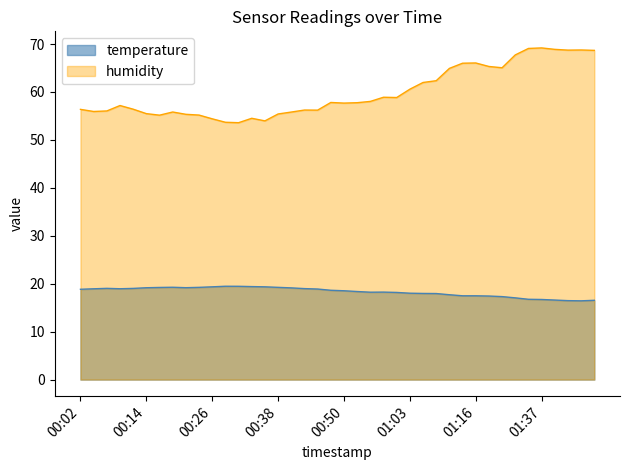

Reading right to left, extract all data points from this chart.

temperature: 16.5	16.4	16.5	16.6	16.7	16.8	17.1	17.3	17.4	17.5	17.5	17.7	17.9	18.0	18.0	18.2	18.2	18.2	18.4	18.5	18.6	18.9	19.0	19.1	19.2	19.4	19.4	19.5	19.5	19.4	19.2	19.2	19.3	19.2	19.2	19.0	18.9	19.0	18.9	18.8
humidity: 68.7	68.8	68.7	68.9	69.2	69.1	67.7	65.0	65.3	66.0	66.0	64.9	62.4	62.0	60.6	58.8	58.9	58.0	57.8	57.7	57.8	56.2	56.2	55.8	55.4	54.0	54.5	53.6	53.7	54.4	55.2	55.3	55.8	55.2	55.5	56.4	57.2	56.0	55.9	56.4